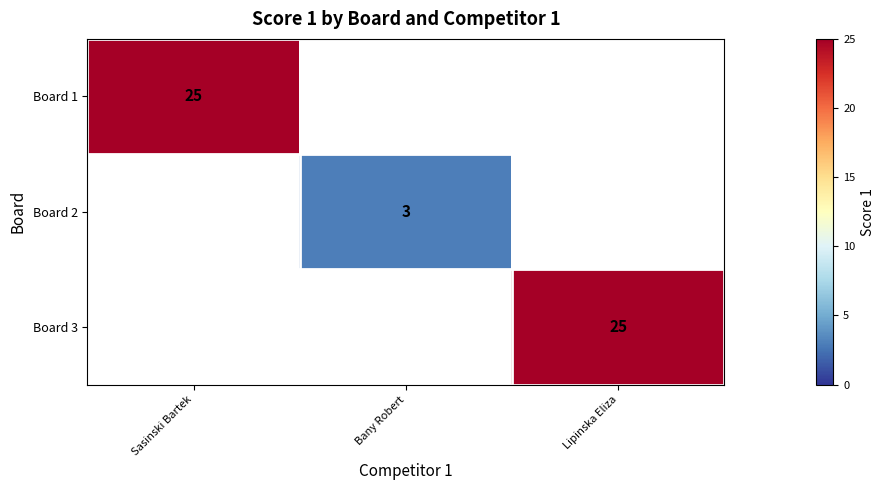

True or false: Board 3 has a value of 25 at Lipinska Eliza.

True